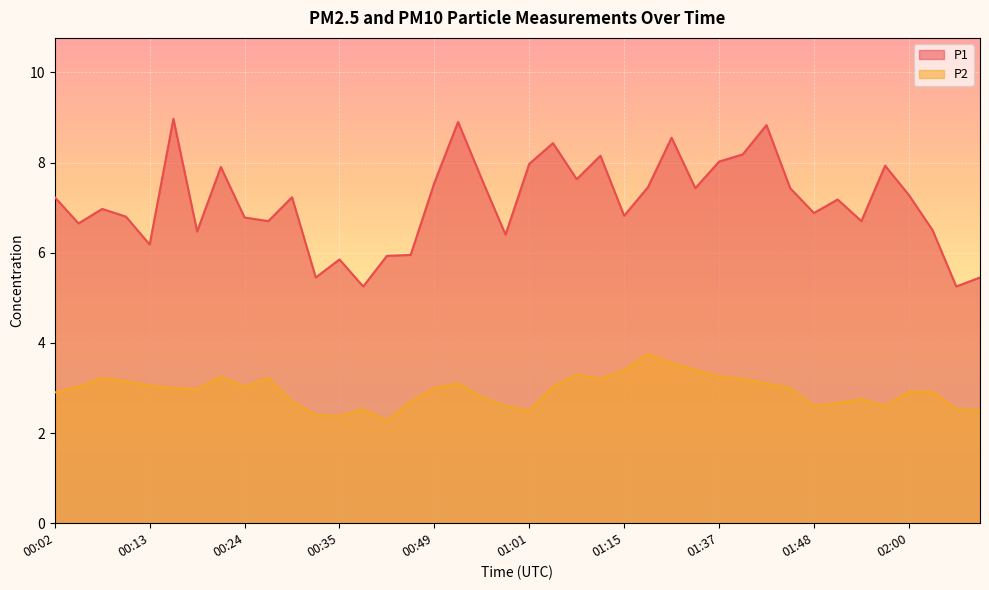

True or false: P1 has more than 2 points higher than both neighbors.

True